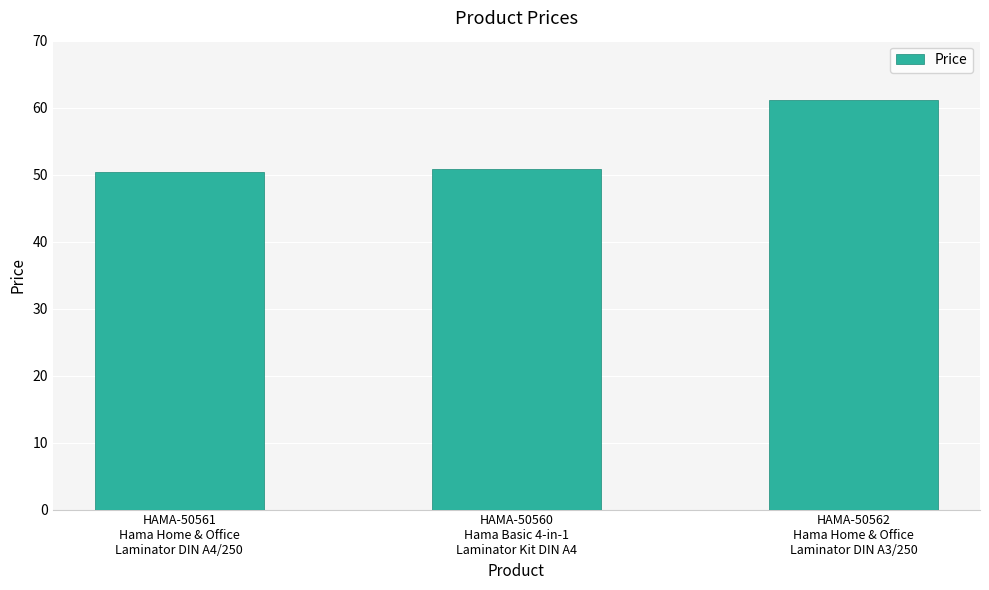

What is the maximum value shown in the chart?

61.2